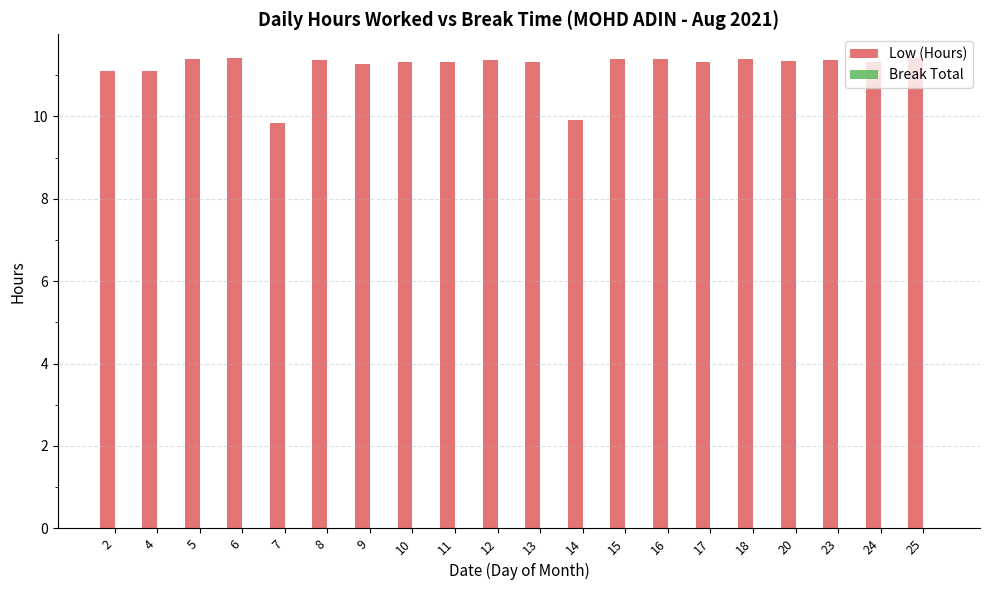

What is the value of the 9th bar from the left?

11.3